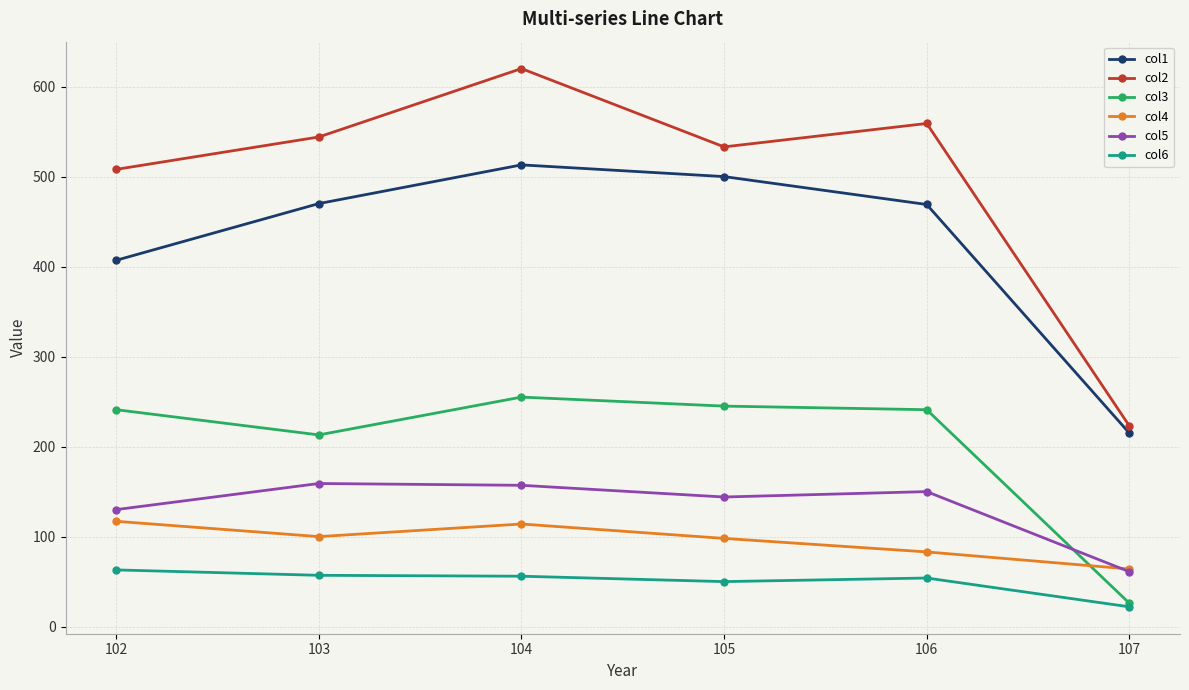

What are all the series names shown in the legend?

col1, col2, col3, col4, col5, col6